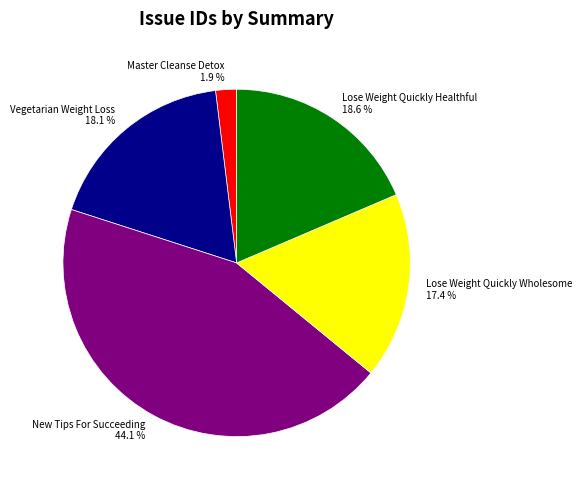

The New Tips For Succeeding slice represents 44% of the pie. True or false?

True